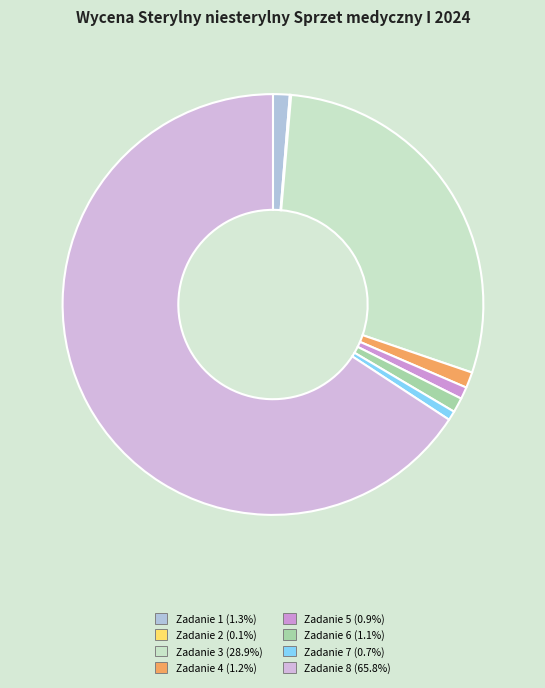

Does Zadanie 8 represent more than half of the total?

Yes